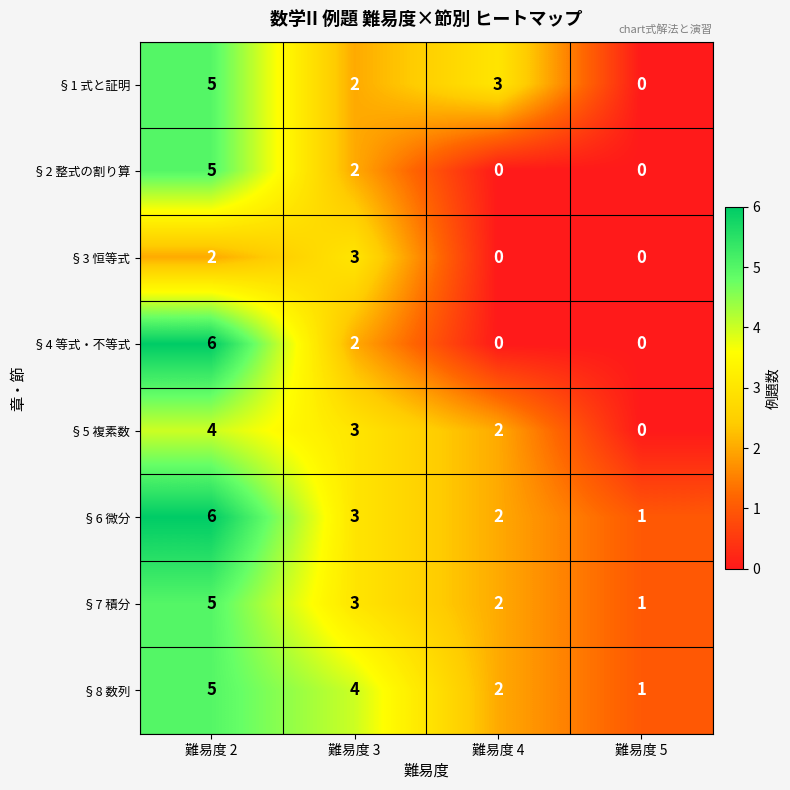

How many §4 等式・不等式 values are between 0 and 6?

4